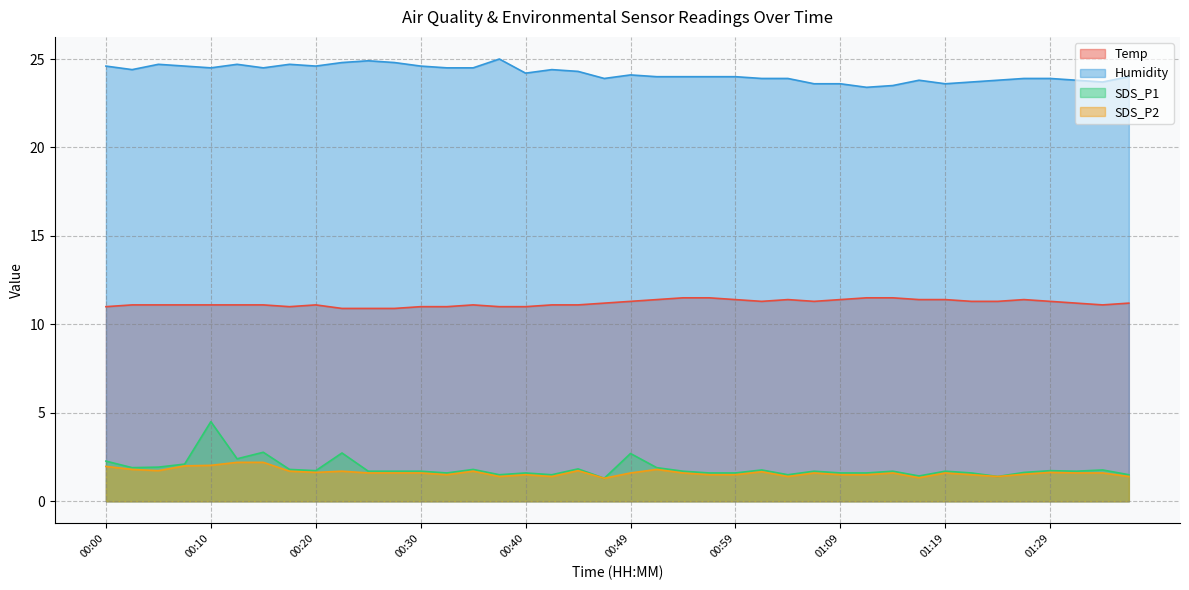

Which series has the widest spread of values?

SDS_P1